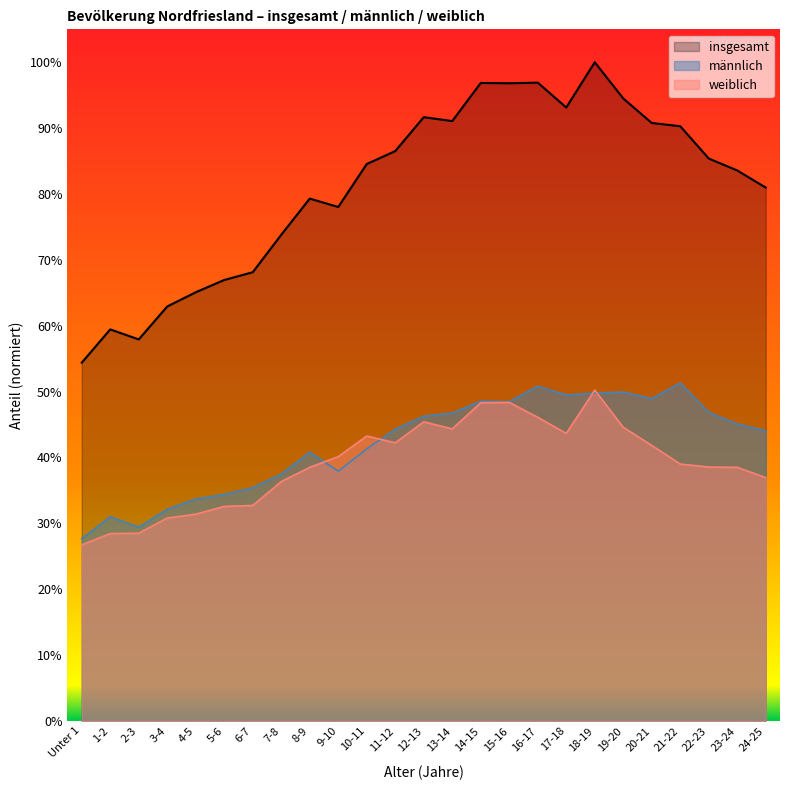

What is the sum of the männlich values at 7-8 and 2-3?

66.9